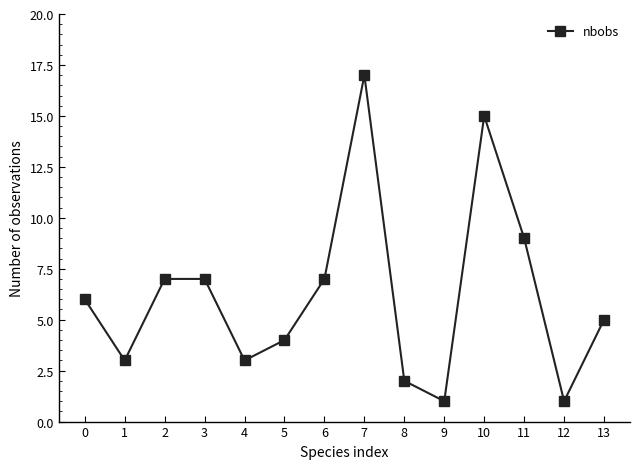

How many values are below 6?

7